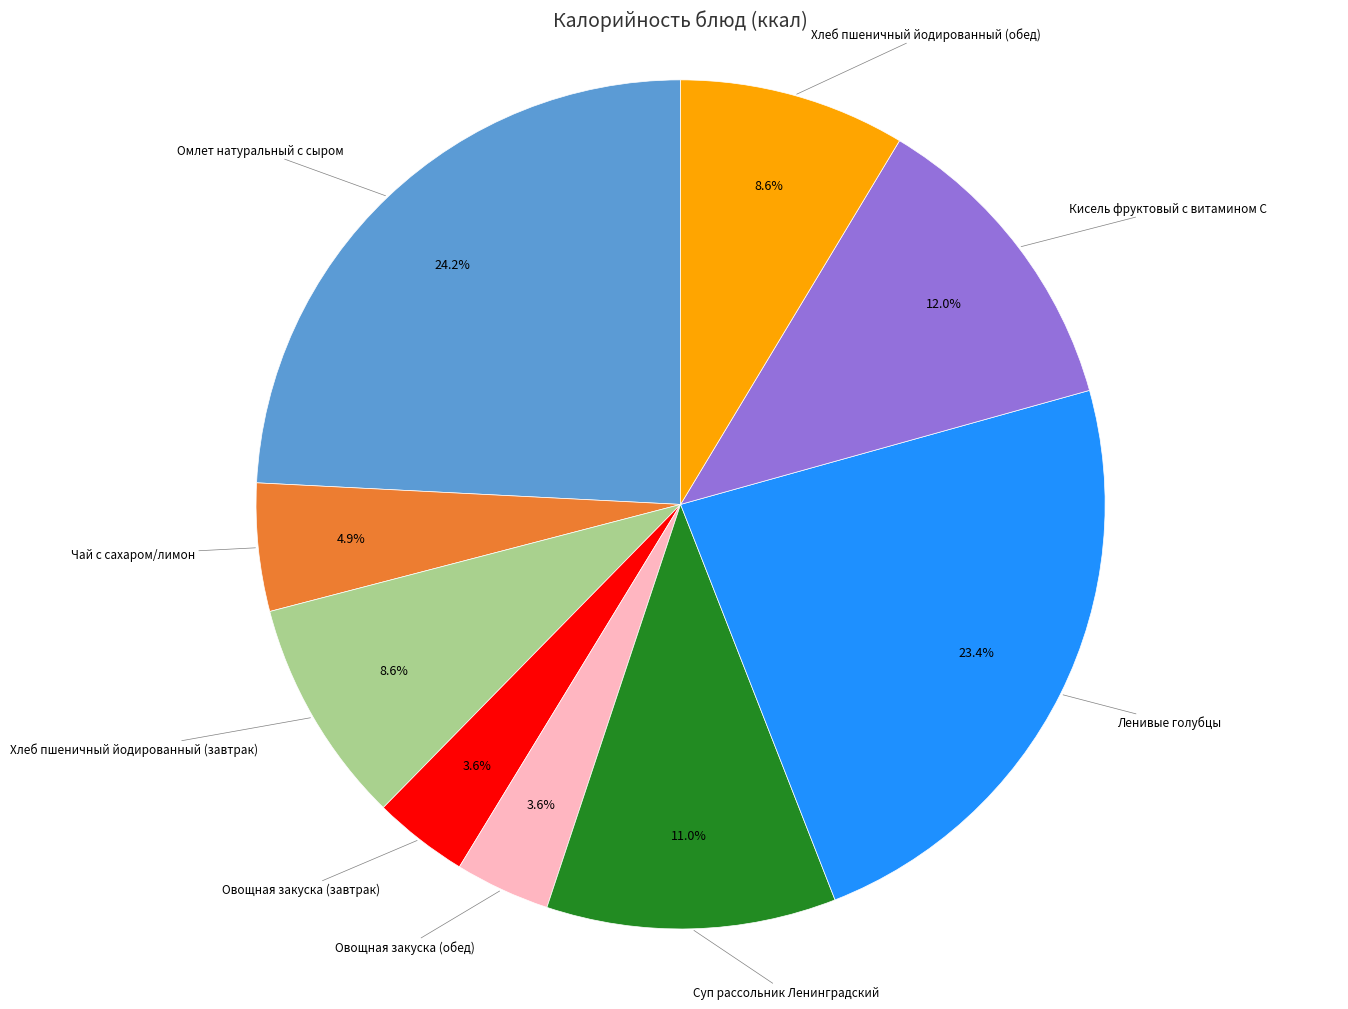

To the nearest percent, what is the average slice percentage?

11%